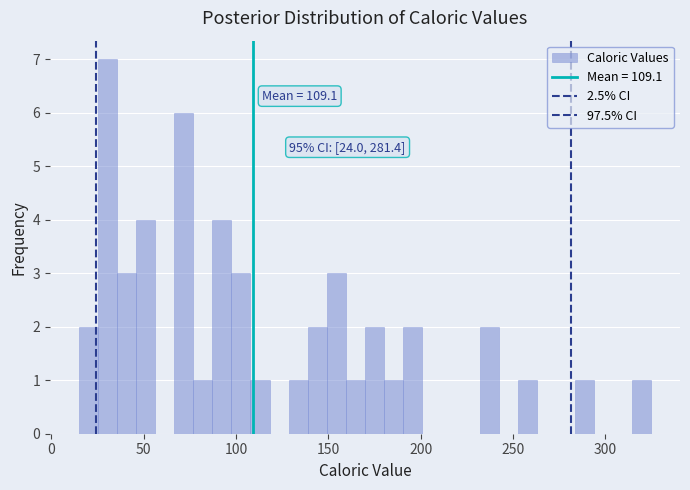

Around what value on the x-axis is the tallest bar? Give the approximate position of its centre, as read against the axis.

30